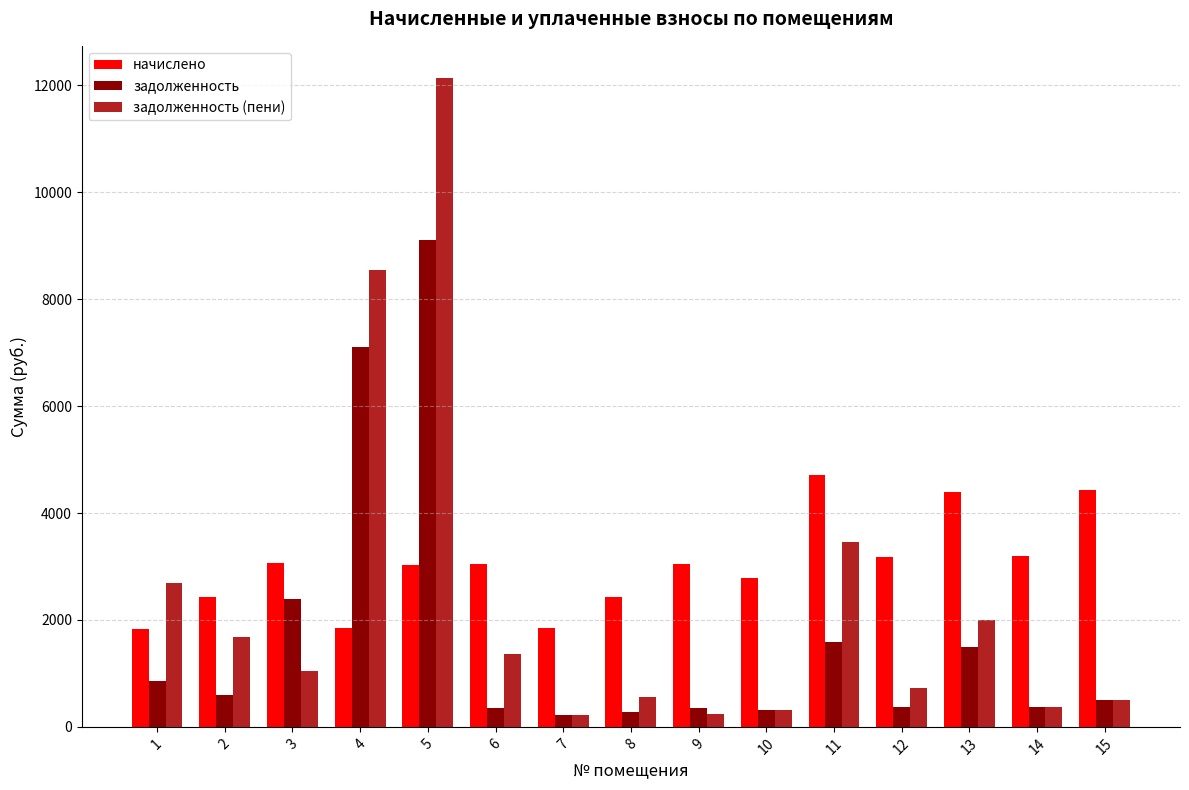

What is the sum of all задолженность values?

25898.1